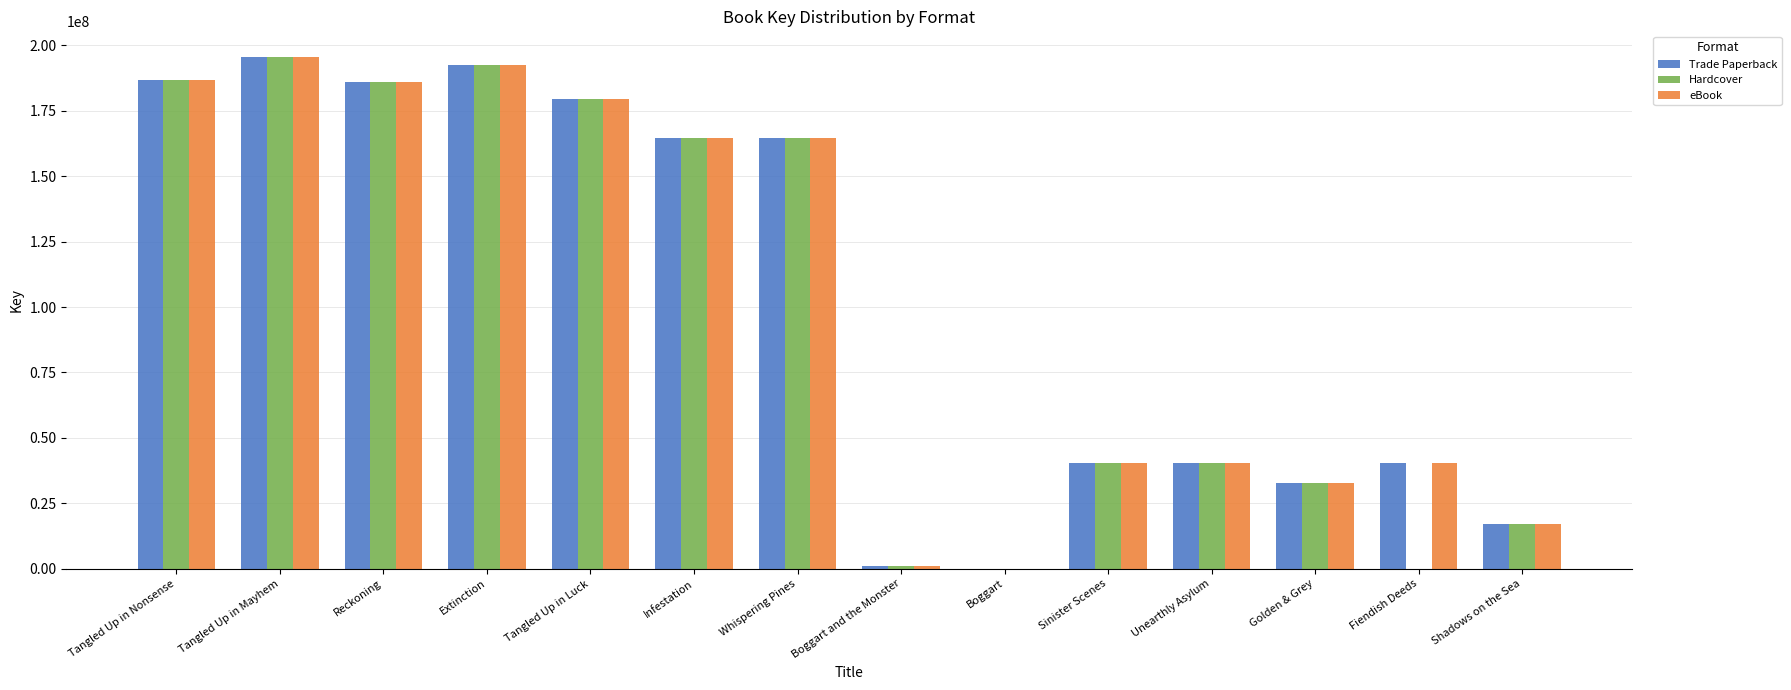

At which label is Hardcover closest to 97769108?

Sinister Scenes